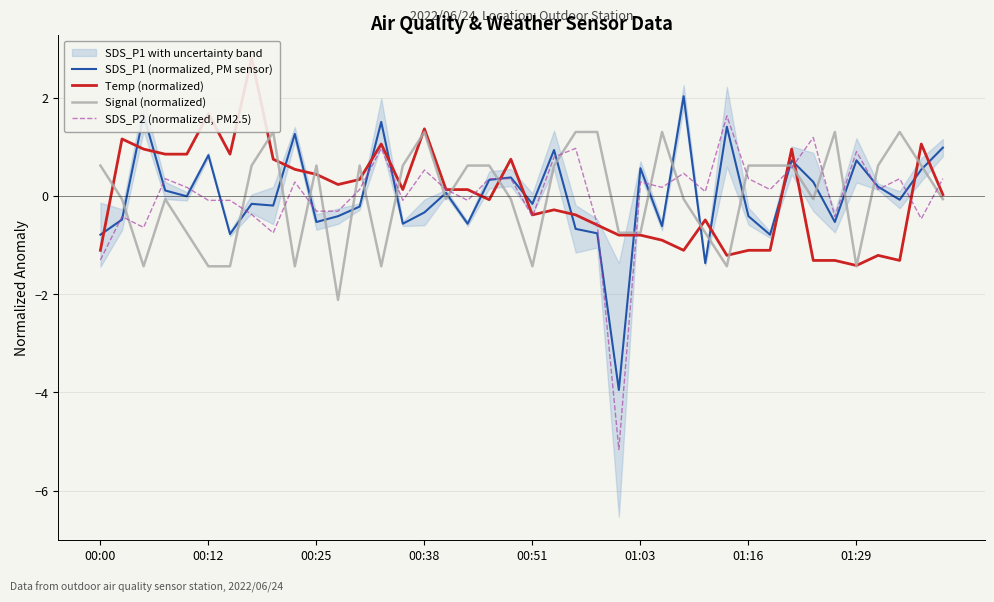

What is the highest value of the SDS_P1 (normalized, PM sensor) series?

2.0